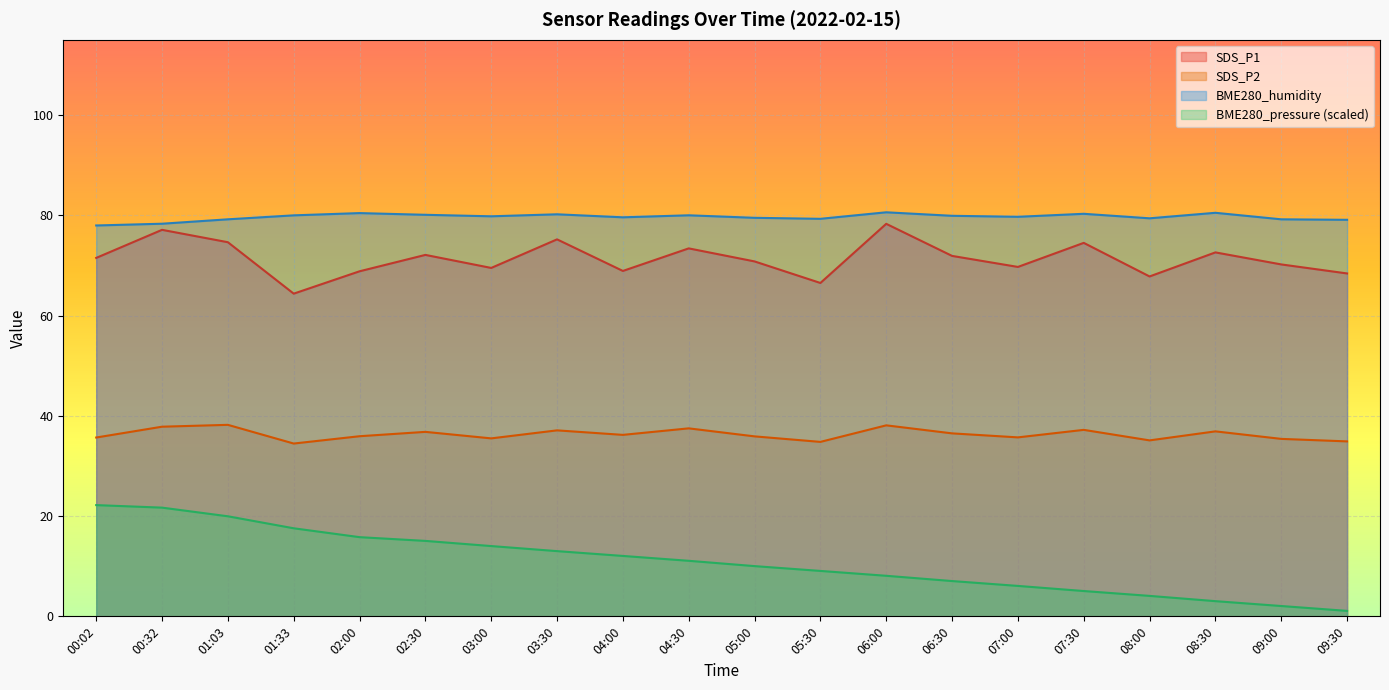

How many lines are shown in the chart?

4